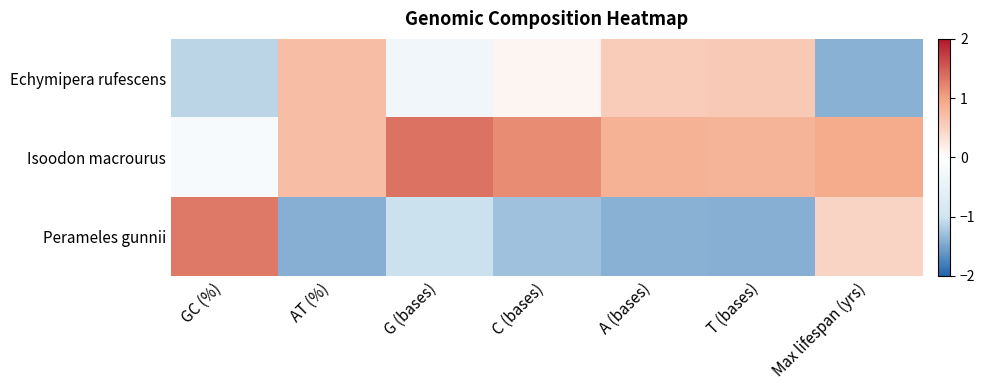

Which has a higher value, C (bases) or AT (%)?

AT (%)